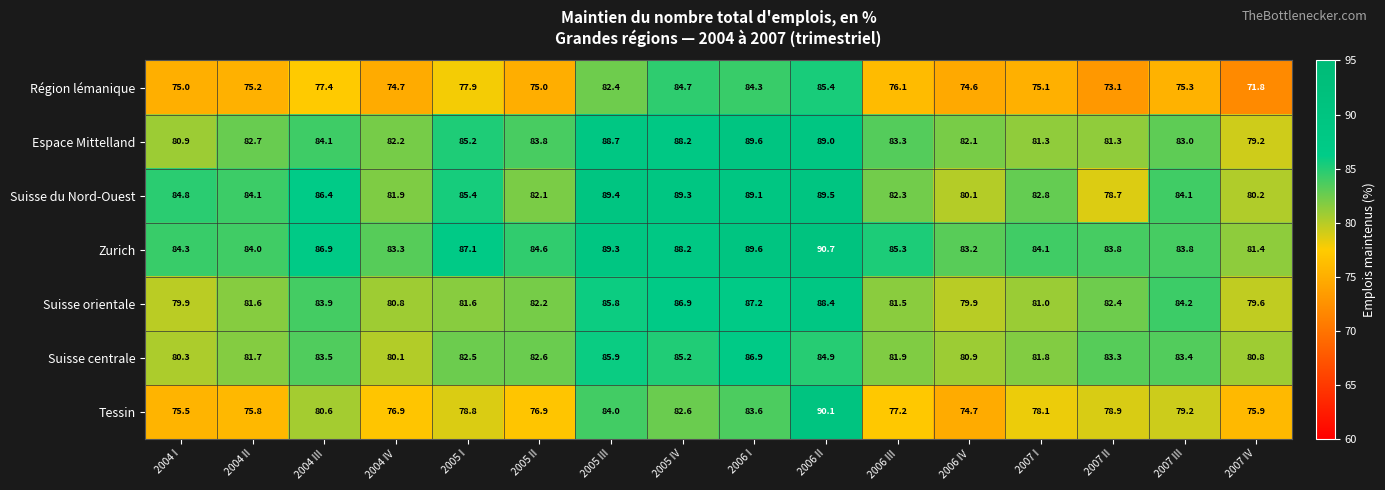

What is the spread (max minus min) of values at 2004 III?

9.5